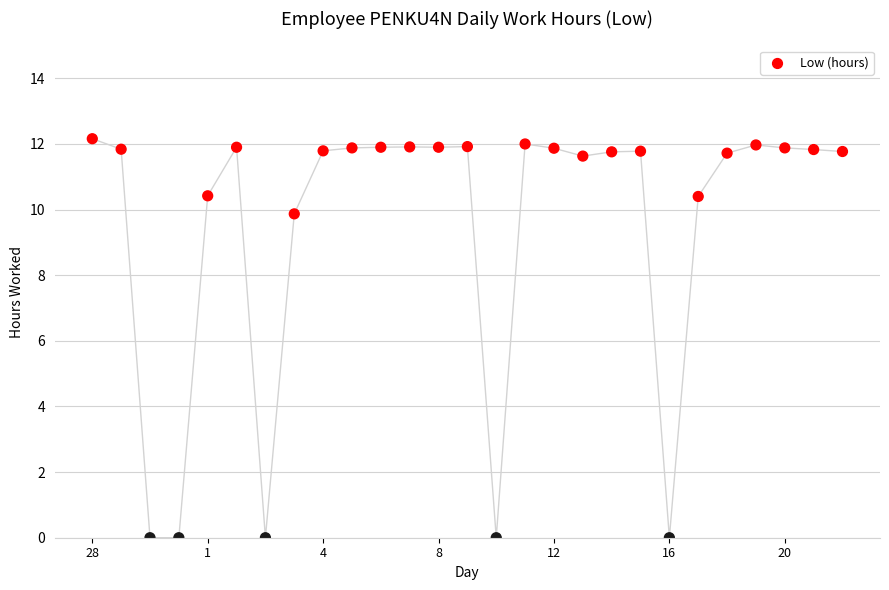

What is the range of Y values (max minus min)?

12.2